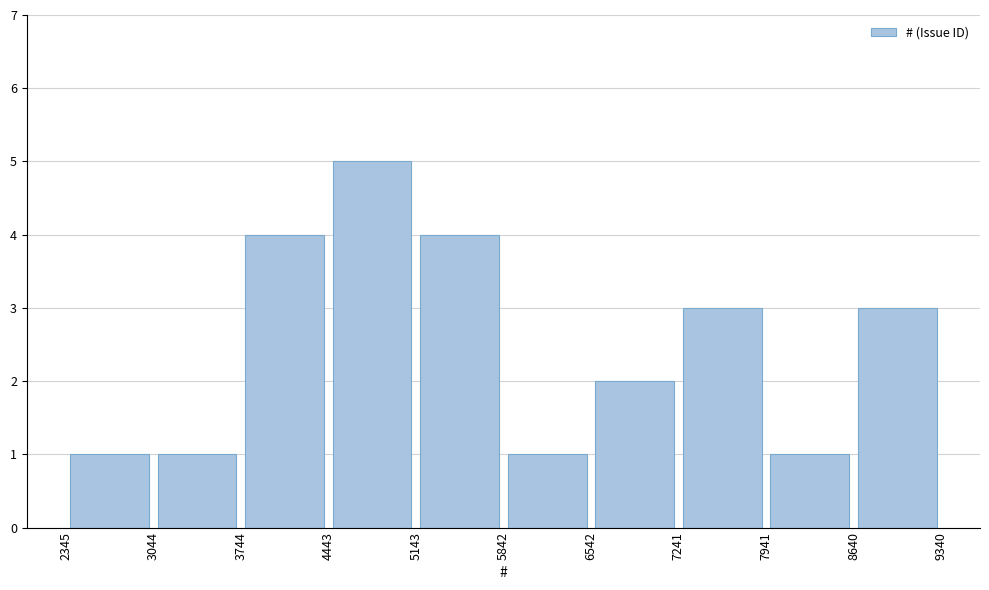

What is the height of the bar covering 5842 to 6542 on the x-axis? The values are not printed on the chart, so give them approximately, as read against the axis.

1